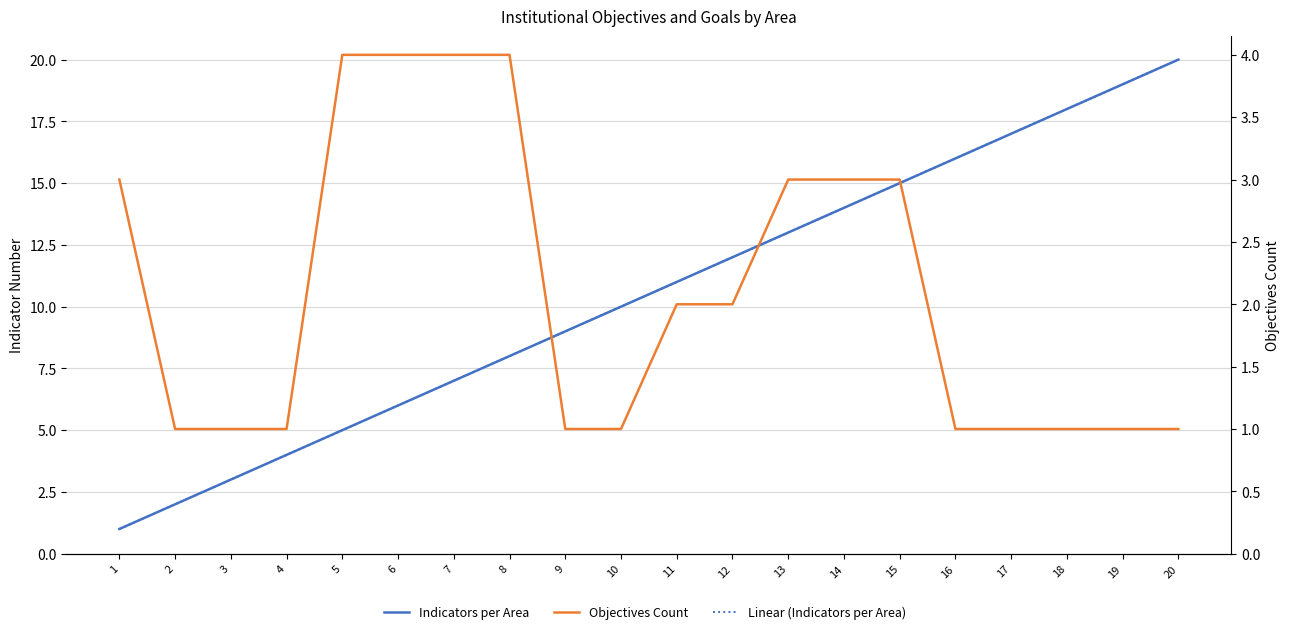

True or false: Linear (Indicators per Area) has a value of 1.0 at 1.

True